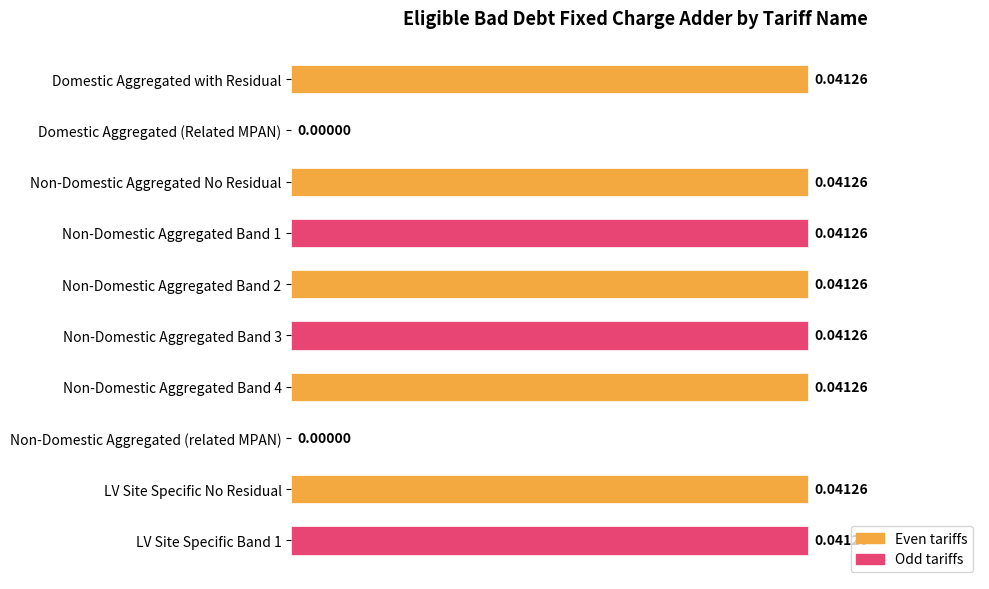

Which has a higher value, Domestic Aggregated (Related MPAN) or LV Site Specific No Residual?

LV Site Specific No Residual